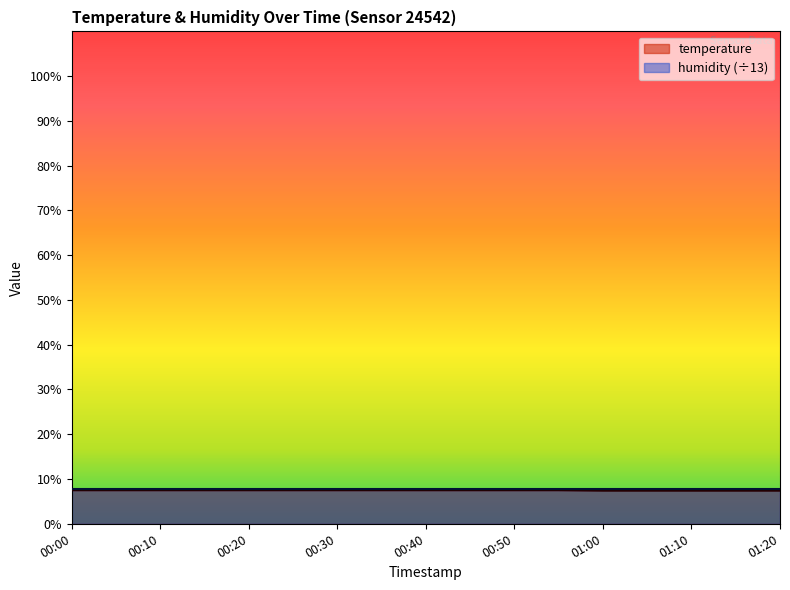

True or false: there are more than 0 points higher than both neighbors.

False